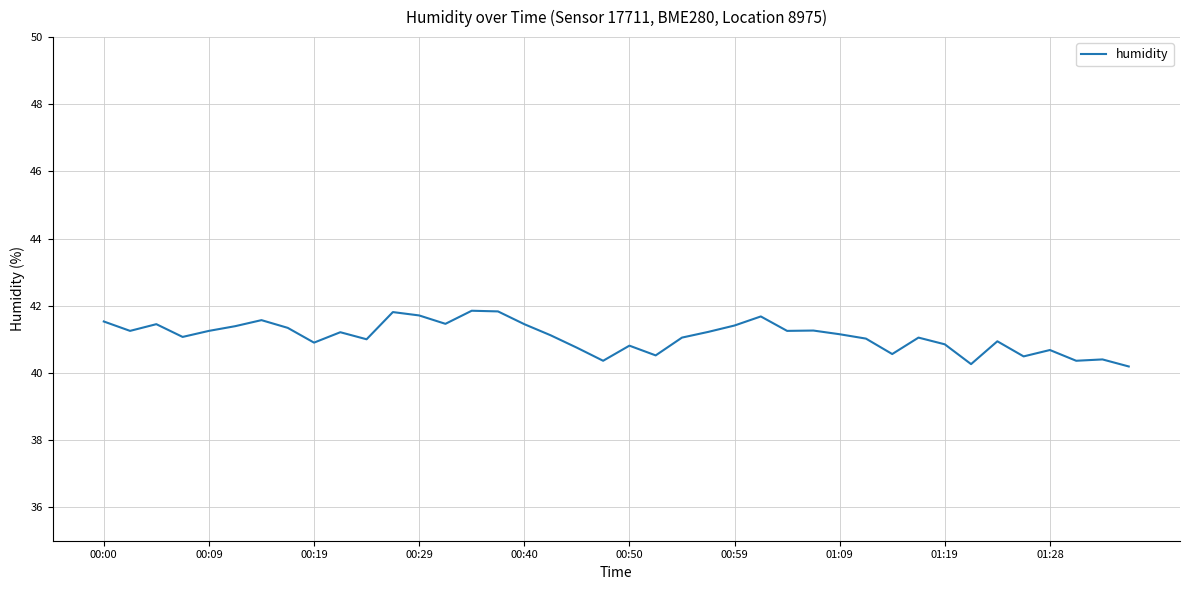

What is the minimum value shown in the chart?

40.2